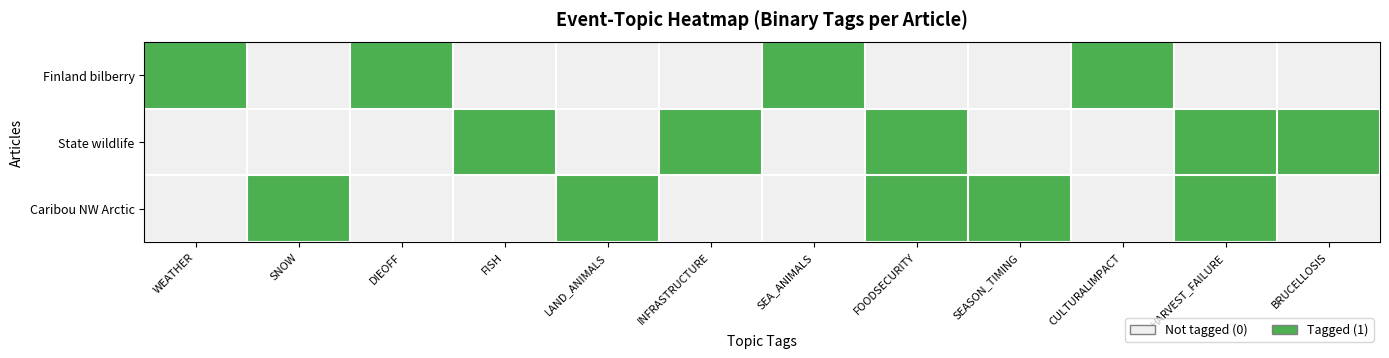

How many categories are shown in the chart?

12